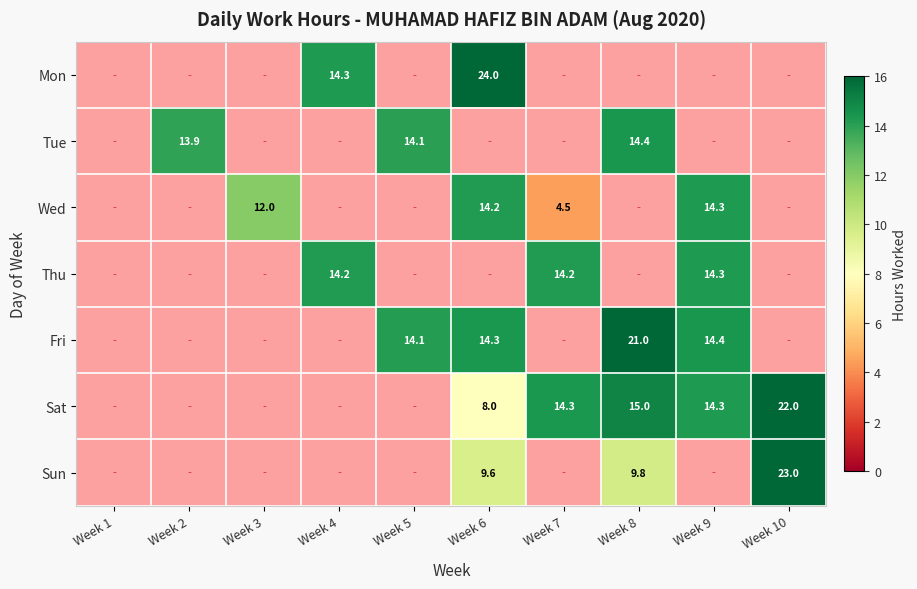

How many data points does each series have?

10